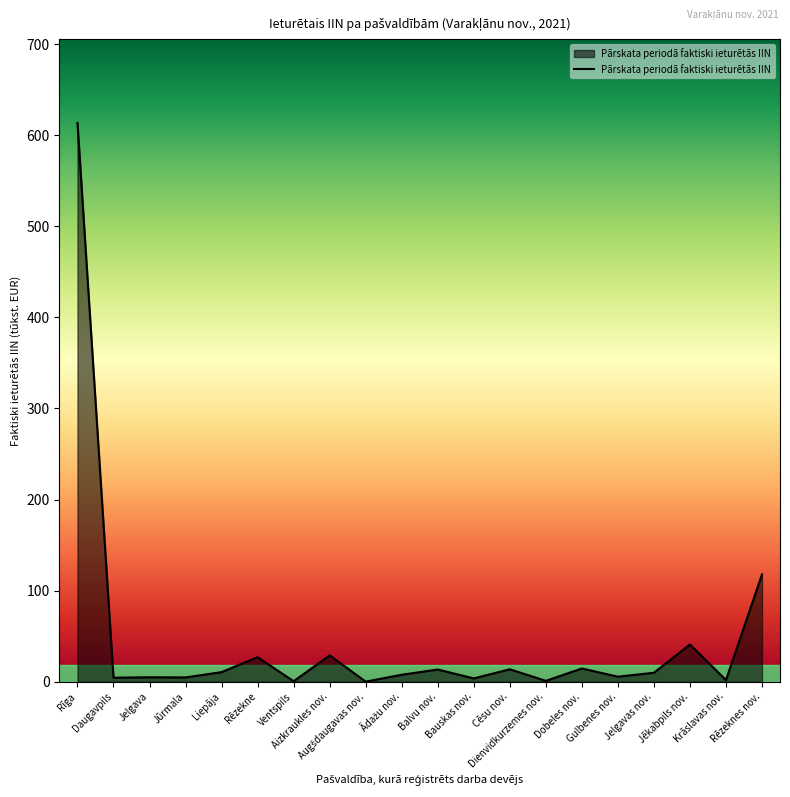

How many lines are shown in the chart?

1